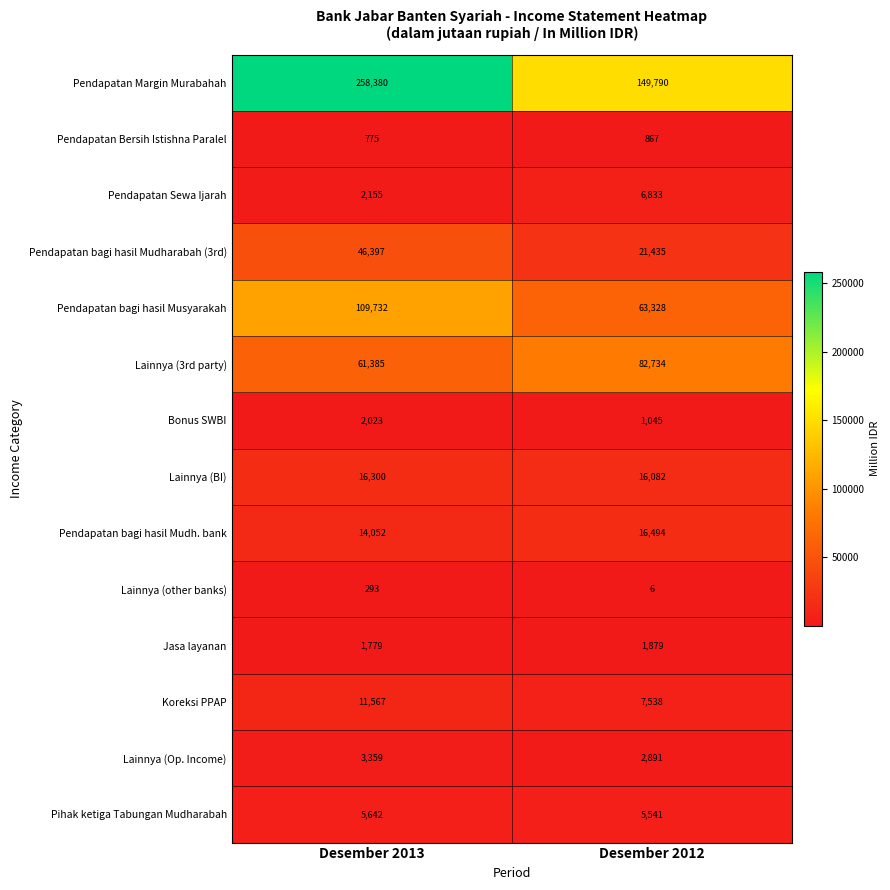

Reading left to right, list all the values displayed in this chart.

Pendapatan Margin Murabahah: 258380	149790
Pendapatan Bersih Istishna Paralel: 775	867
Pendapatan Sewa Ijarah: 2155	6833
Pendapatan bagi hasil Mudharabah (3rd): 46397	21435
Pendapatan bagi hasil Musyarakah: 109732	63328
Lainnya (3rd party): 61385	82734
Bonus SWBI: 2023	1045
Lainnya (BI): 16300	16082
Pendapatan bagi hasil Mudh. bank: 14052	16494
Lainnya (other banks): 293	6
Jasa layanan: 1779	1879
Koreksi PPAP: 11567	7538
Lainnya (Op. Income): 3359	2891
Pihak ketiga Tabungan Mudharabah: 5642	5541